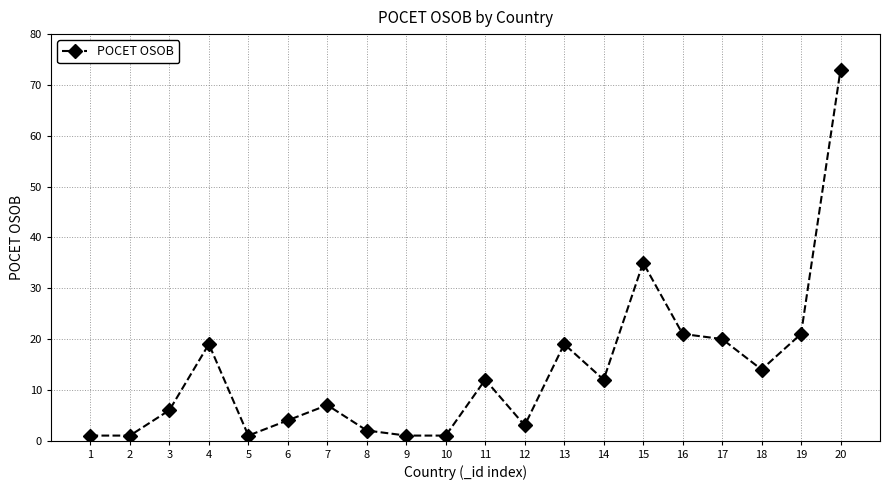

What is the value of the 12th point from the left?

3